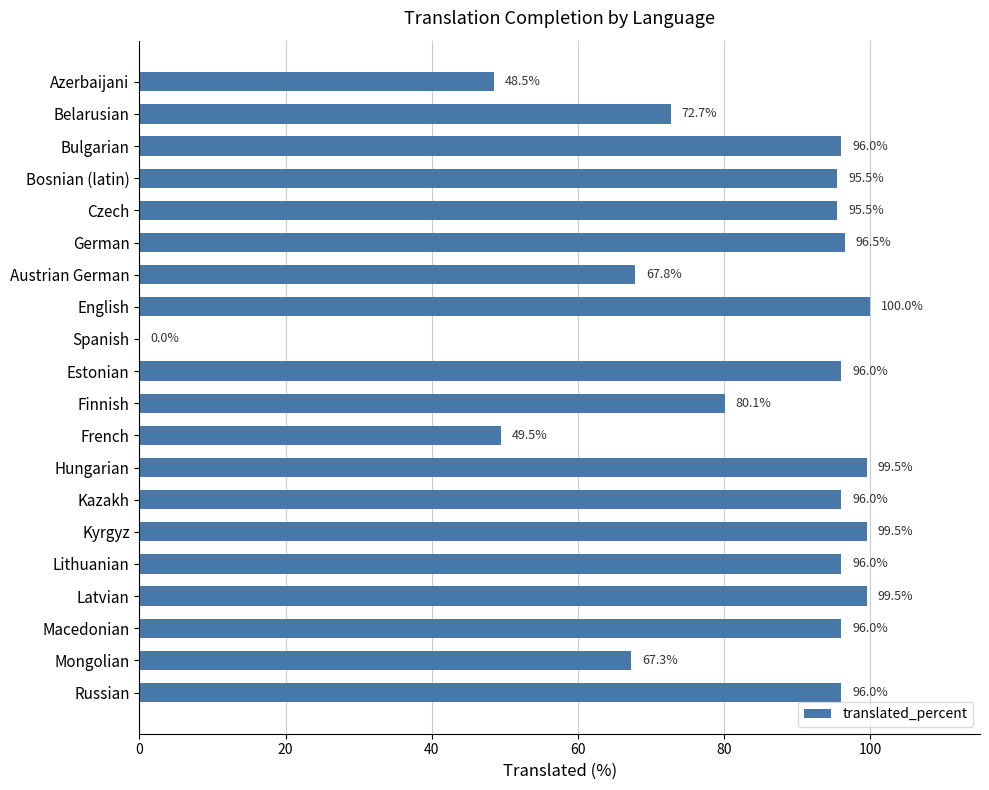

Where is the data nearest to the value 50?

French